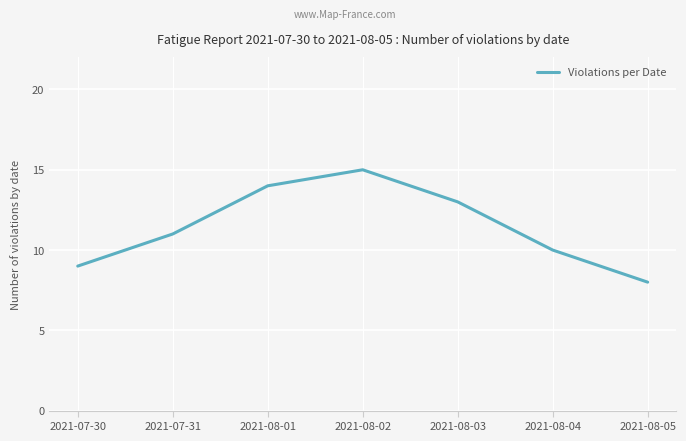

Reading left to right, transcribe all the data shown in this chart.

2021-07-30=9	2021-07-31=11	2021-08-01=14	2021-08-02=15	2021-08-03=13	2021-08-04=10	2021-08-05=8